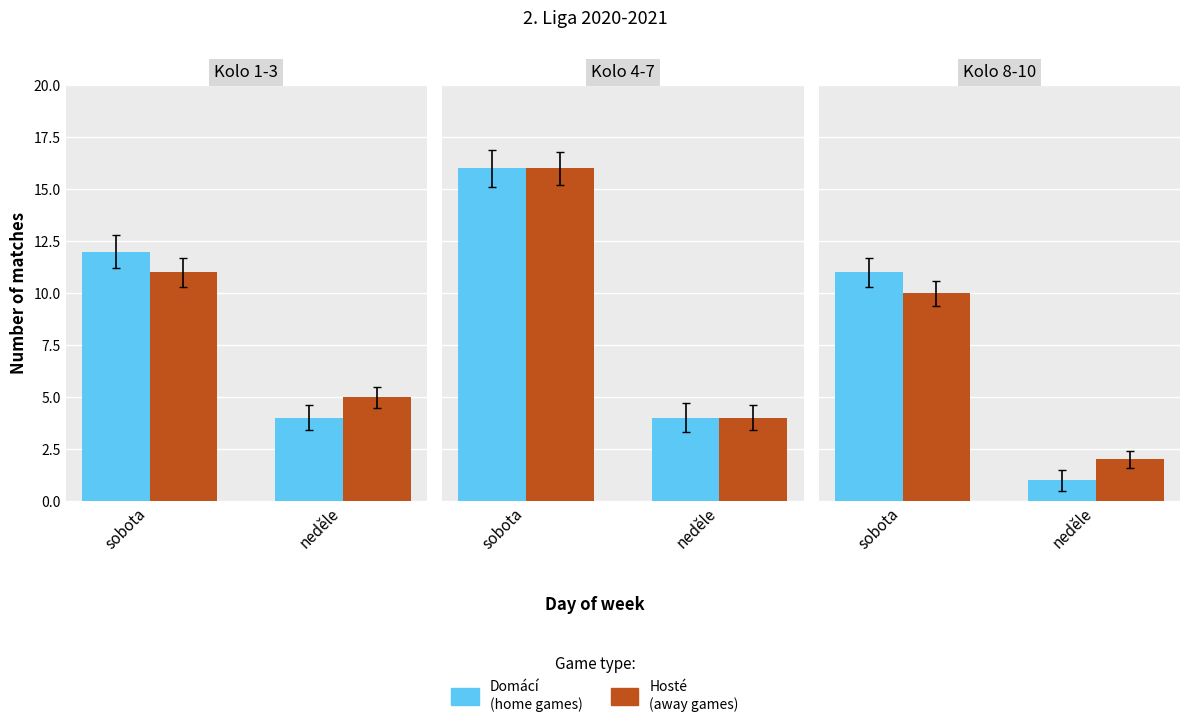

Is it true that Hosté (away) equals 2 at neděle?

True